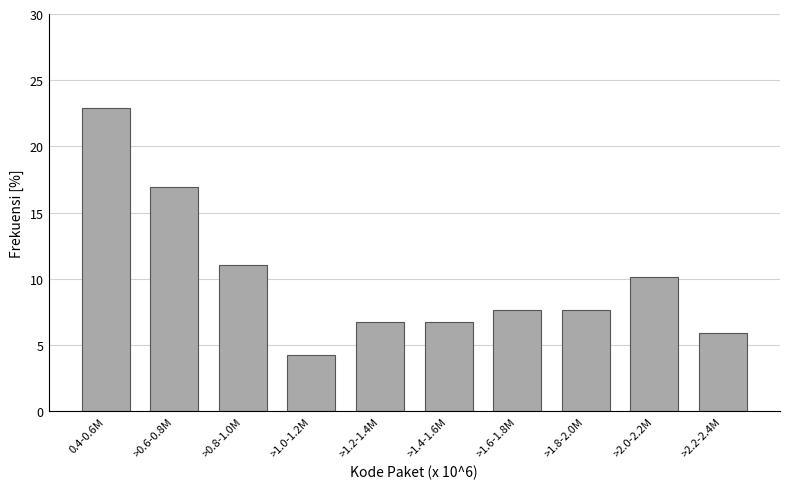

Reading right to left, list all the values displayed in this chart.

5.9	10.2	7.6	7.6	6.8	6.8	4.2	11.0	16.9	22.9